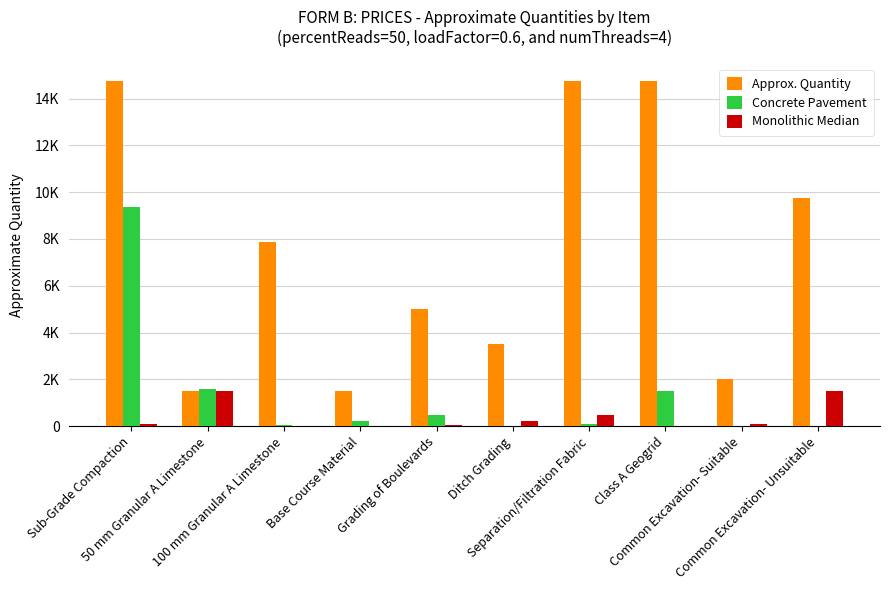

Reading right to left, list all the values displayed in this chart.

Approx. Quantity: 9750	2000	14750	14750	3500	5000	1500	7850	1500	14750
Concrete Pavement: 5	30	1500	80	30	460	210	60	1600	9350
Monolithic Median: 1500	80	30	460	210	60	5	30	1500	80